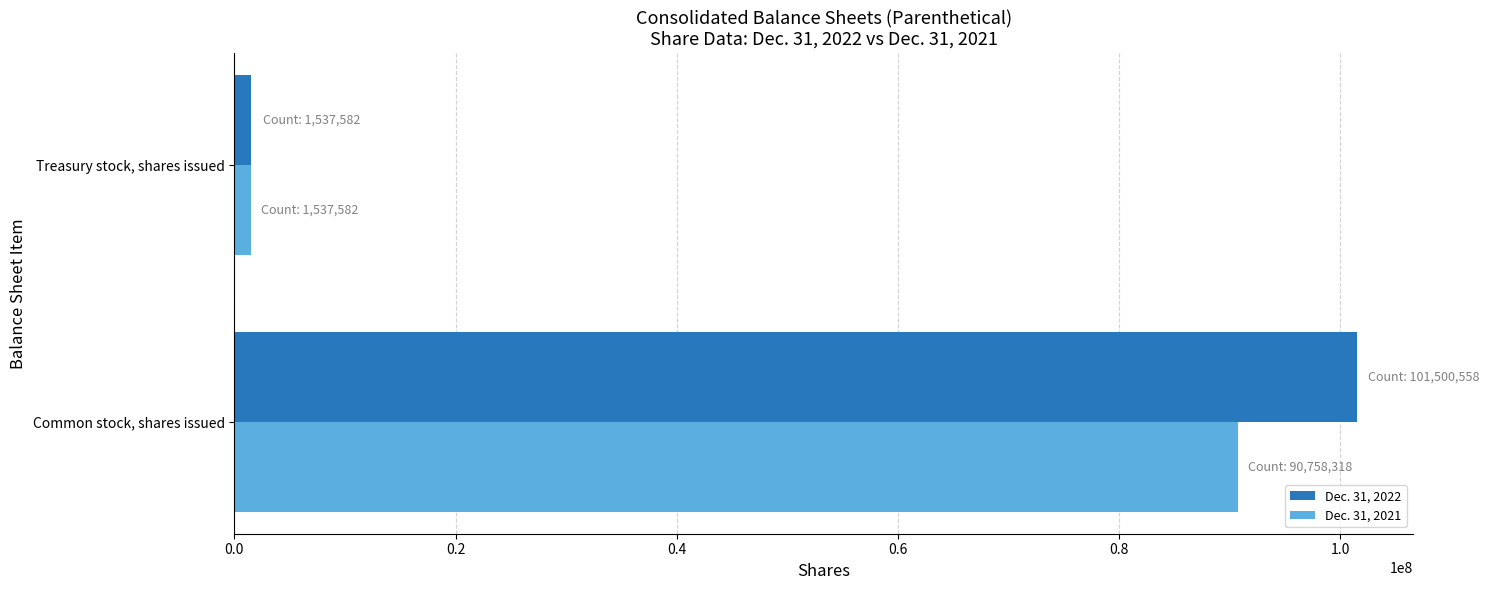

List the series in order of their peak value, lowest first.

Dec. 31, 2021, Dec. 31, 2022